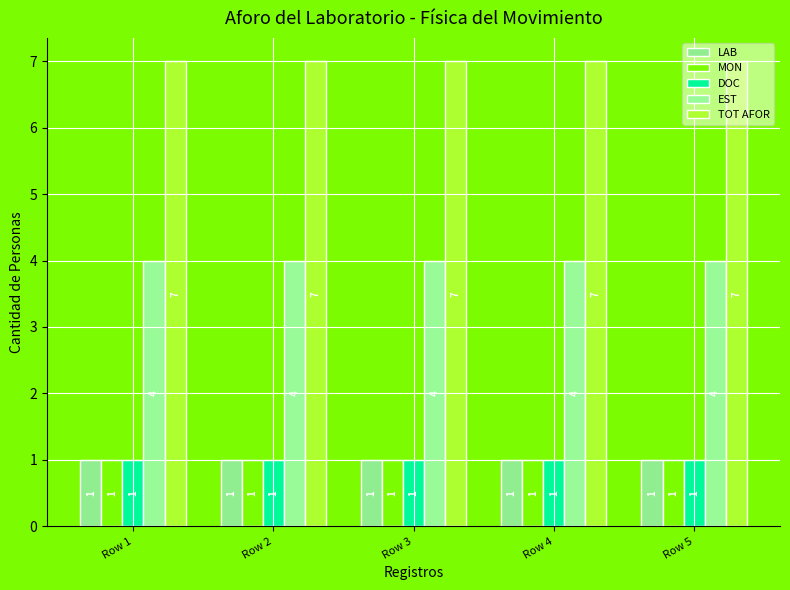

At how many categories does at least one series exceed 2?

5